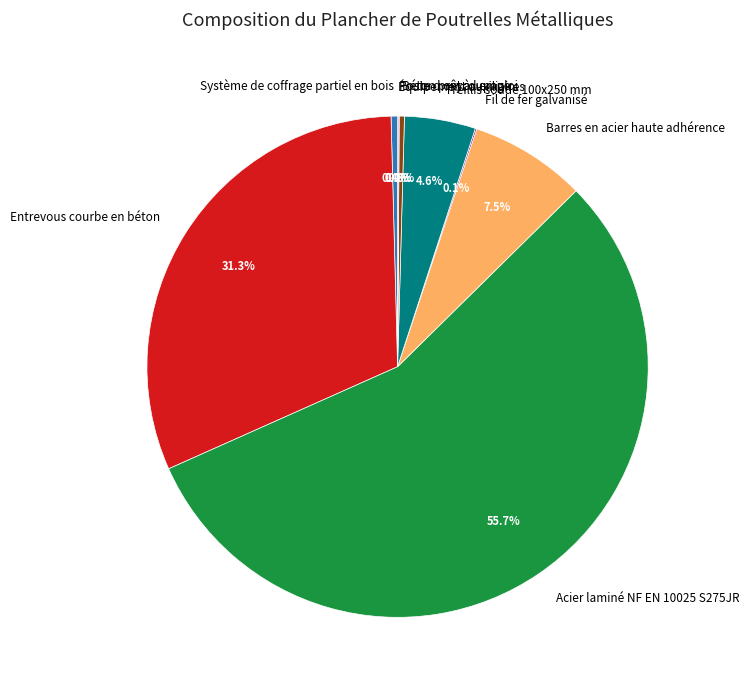

Between Acier laminé NF EN 10025 S275JR and Entrevous courbe en béton, which is larger?

Acier laminé NF EN 10025 S275JR